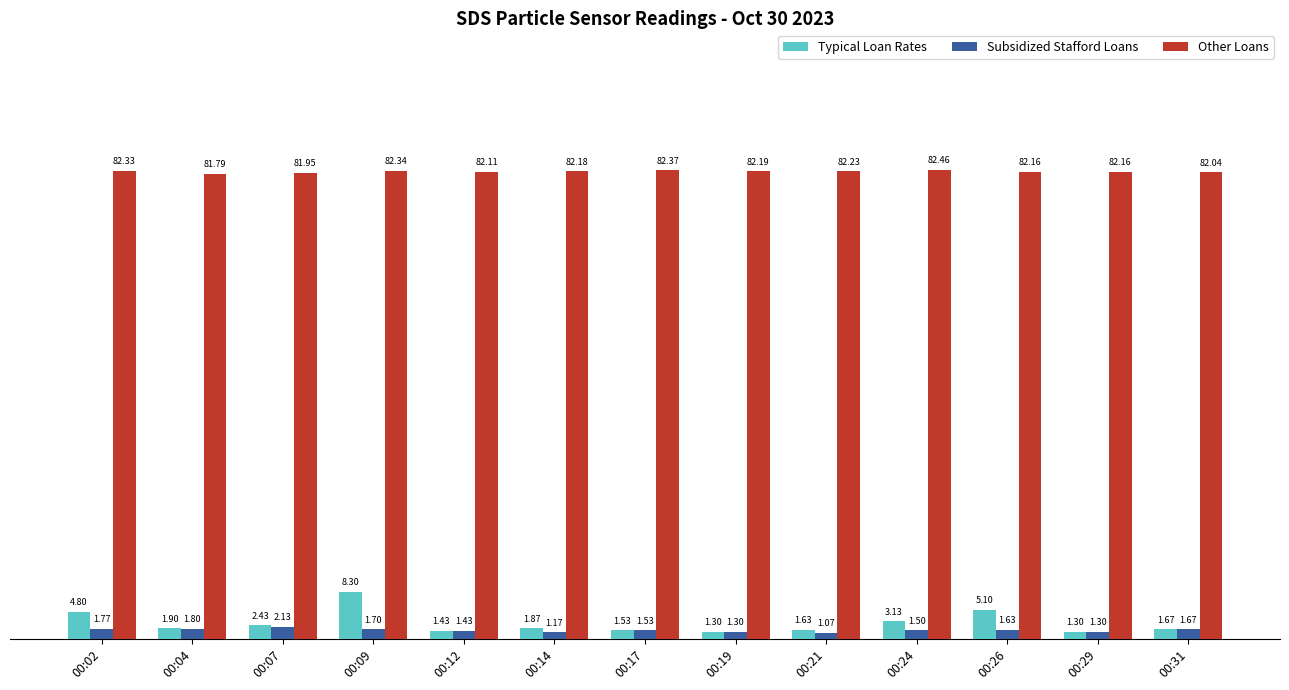

At how many categories does at least one series exceed 72?

13